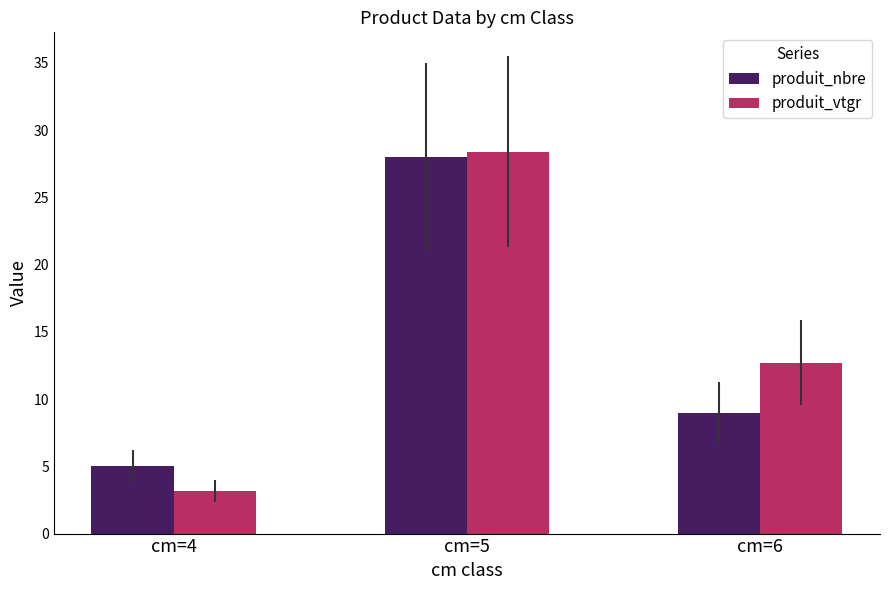

What is the total value across all series at cm=5?

56.4